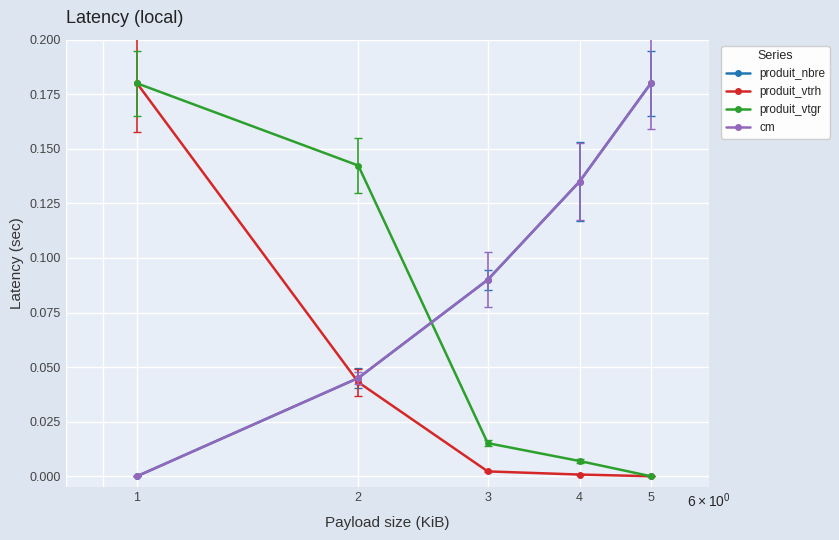

What is the average value of the produit_nbre series?

0.1